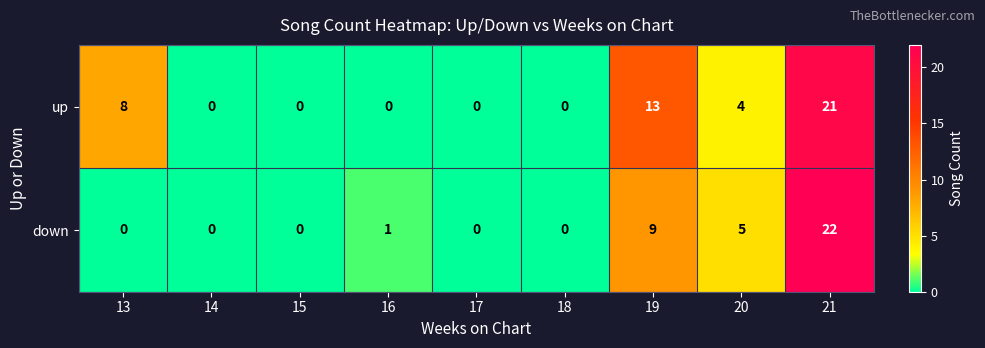

What is the sum of all up values?

46